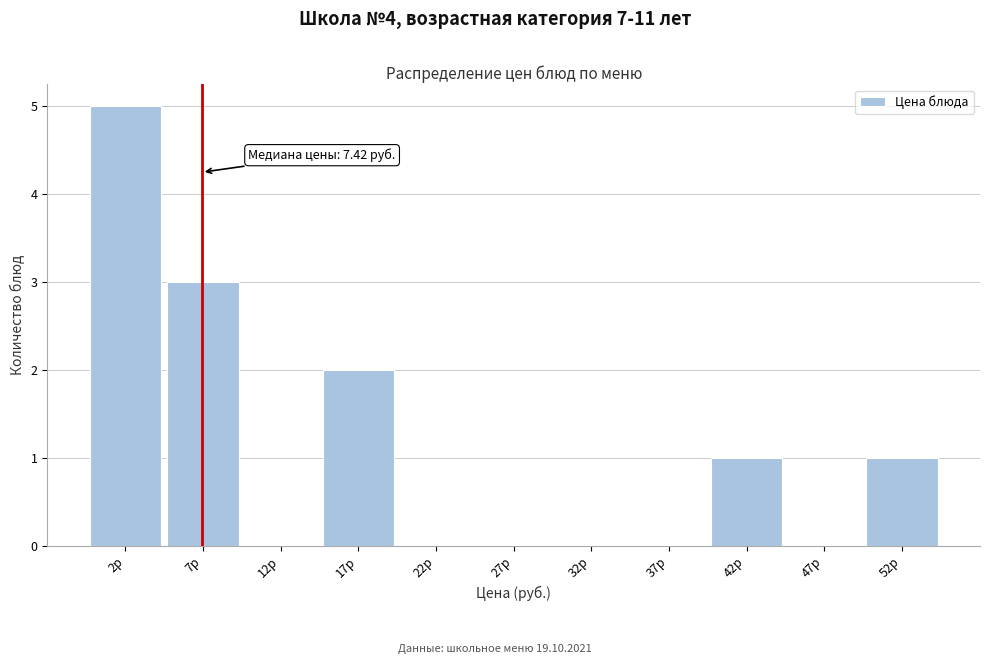

Which range on the x-axis has the tallest bar?

0 to 5